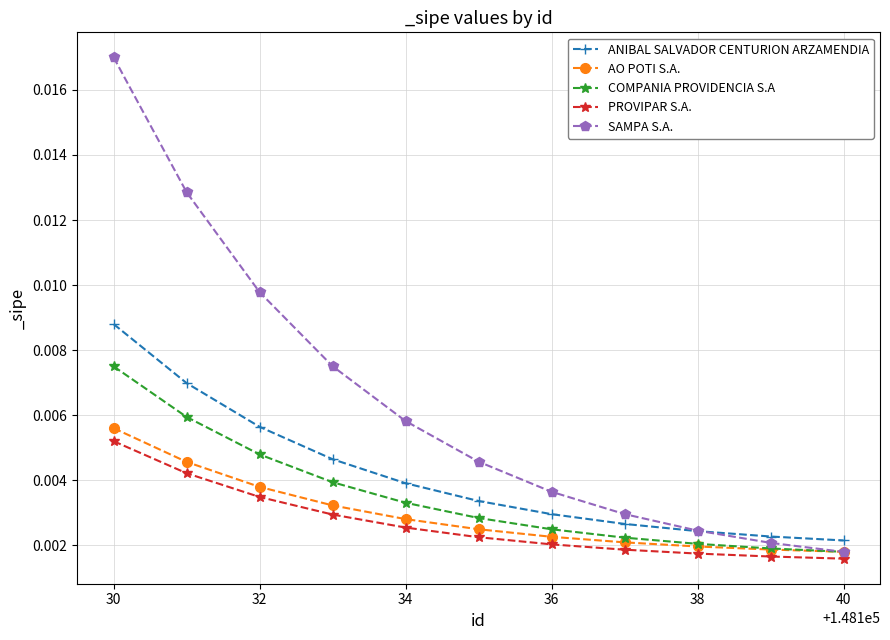

True or false: PROVIPAR S.A. and COMPANIA PROVIDENCIA S.A cross at least once.

False